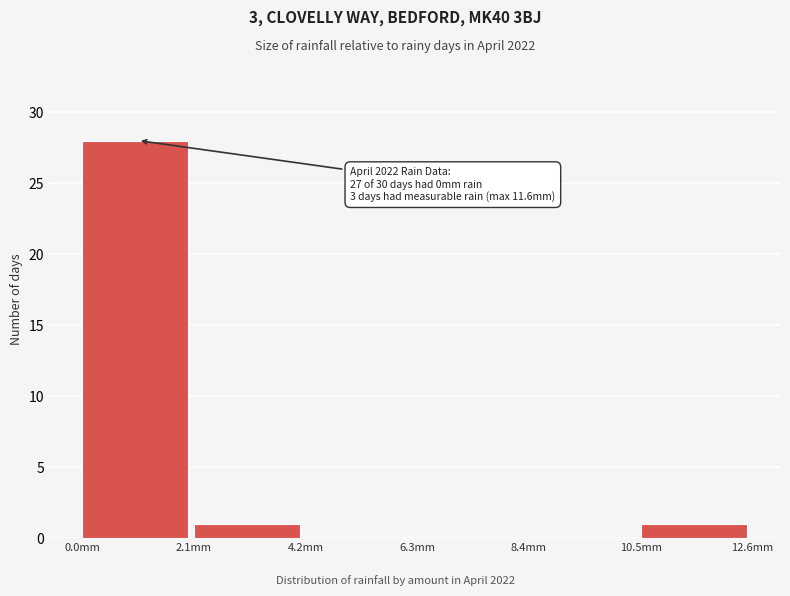

Which range on the x-axis has the tallest bar?

0.0 to 2.1